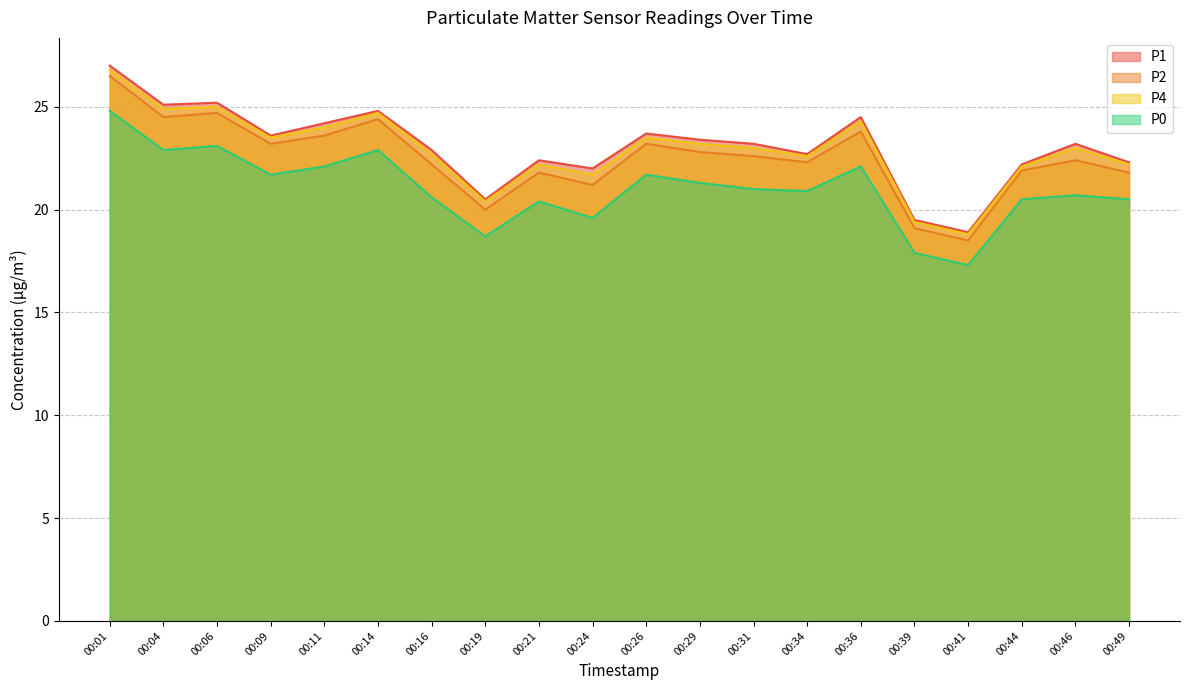

Reading left to right, list all the values displayed in this chart.

P1: 00:01=27.0	00:04=25.1	00:06=25.2	00:09=23.6	00:11=24.2	00:14=24.8	00:16=22.9	00:19=20.5	00:21=22.4	00:24=22.0	00:26=23.7	00:29=23.4	00:31=23.2	00:34=22.7	00:36=24.5	00:39=19.5	00:41=18.9	00:44=22.2	00:46=23.2	00:49=22.3
P2: 00:01=26.5	00:04=24.5	00:06=24.7	00:09=23.2	00:11=23.6	00:14=24.4	00:16=22.2	00:19=20.0	00:21=21.8	00:24=21.2	00:26=23.2	00:29=22.8	00:31=22.6	00:34=22.3	00:36=23.8	00:39=19.1	00:41=18.5	00:44=21.9	00:46=22.4	00:49=21.8
P4: 00:01=26.8	00:04=24.9	00:06=25.0	00:09=23.5	00:11=24.0	00:14=24.7	00:16=22.7	00:19=20.4	00:21=22.2	00:24=21.7	00:26=23.5	00:29=23.2	00:31=23.0	00:34=22.6	00:36=24.3	00:39=19.4	00:41=18.8	00:44=22.1	00:46=23.0	00:49=22.2
P0: 00:01=24.8	00:04=22.9	00:06=23.1	00:09=21.7	00:11=22.1	00:14=22.9	00:16=20.6	00:19=18.7	00:21=20.4	00:24=19.6	00:26=21.7	00:29=21.3	00:31=21.0	00:34=20.9	00:36=22.1	00:39=17.9	00:41=17.3	00:44=20.5	00:46=20.7	00:49=20.5